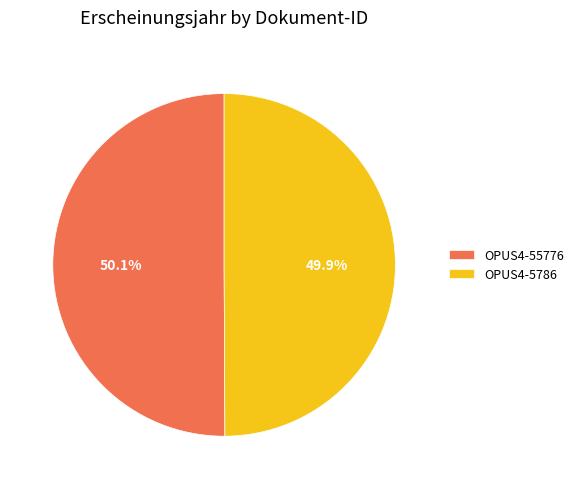

Is the sum of OPUS4-5786 and OPUS4-55776 greater than half?

Yes